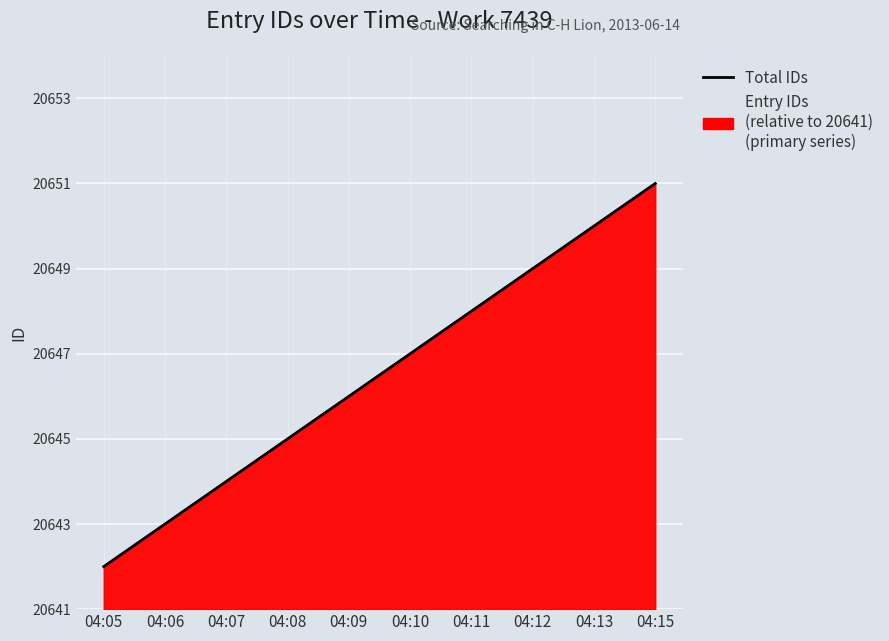

How many lines are shown in the chart?

1